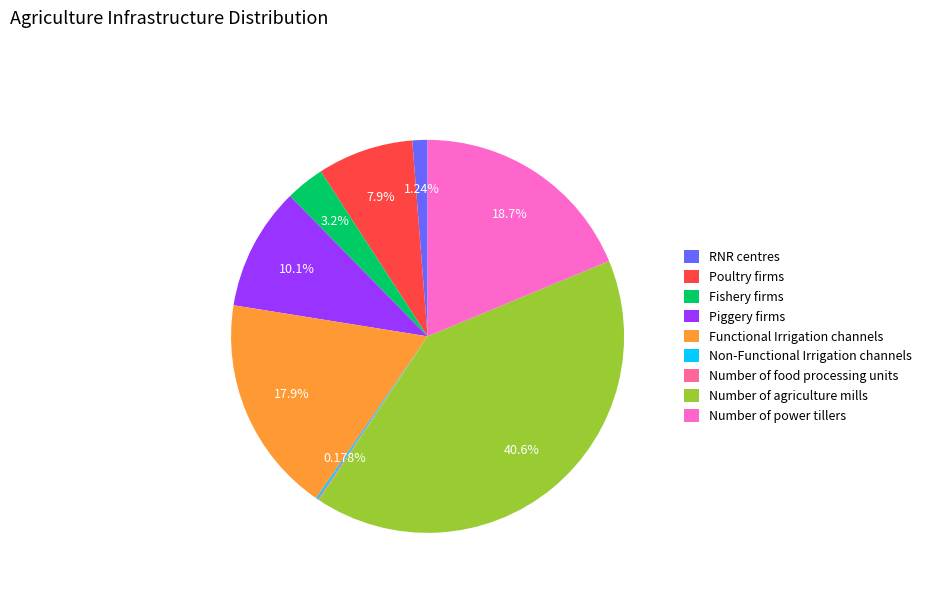

Does any single category account for the majority?

No